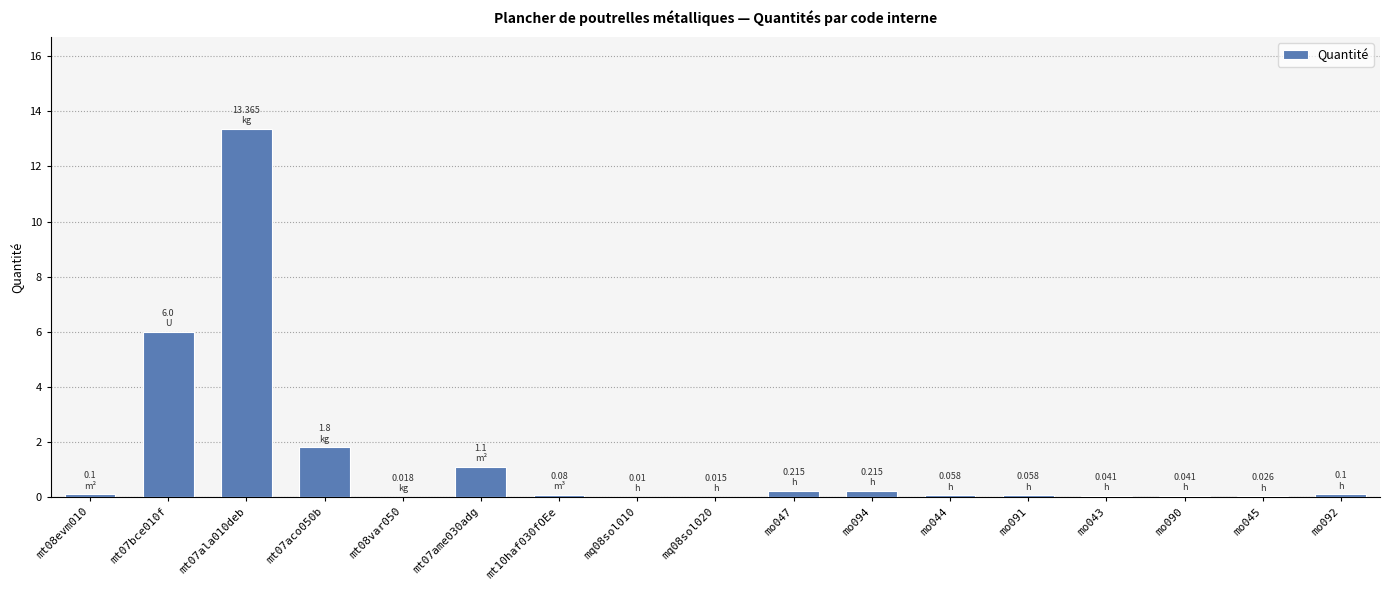

What is the sum of all values?

23.2